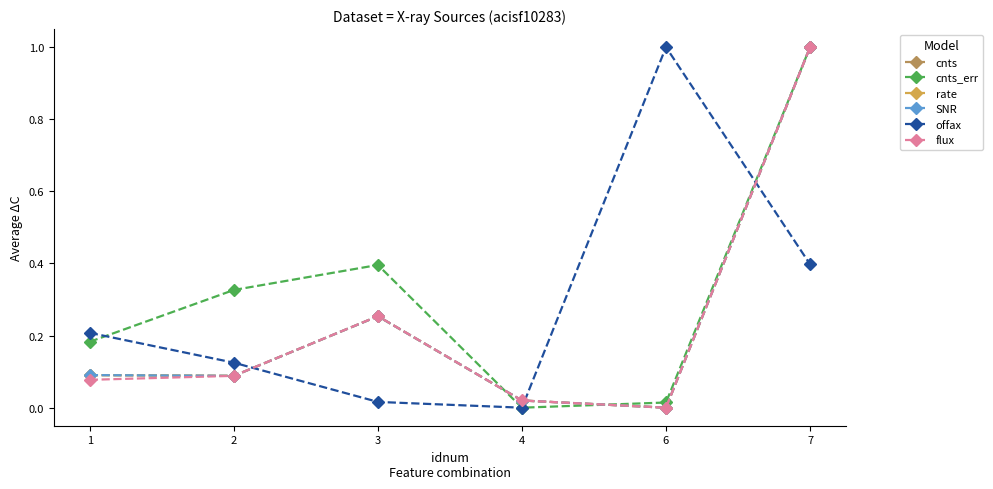

How many lines are shown in the chart?

6